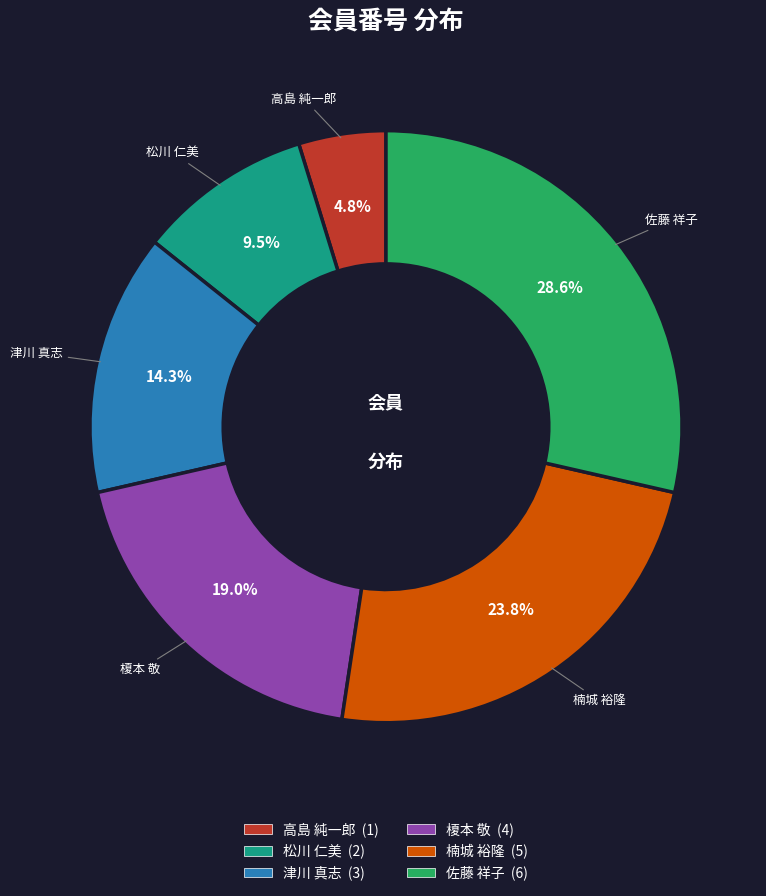

True or false: 高島 純一郎 accounts for 5% of the total.

True